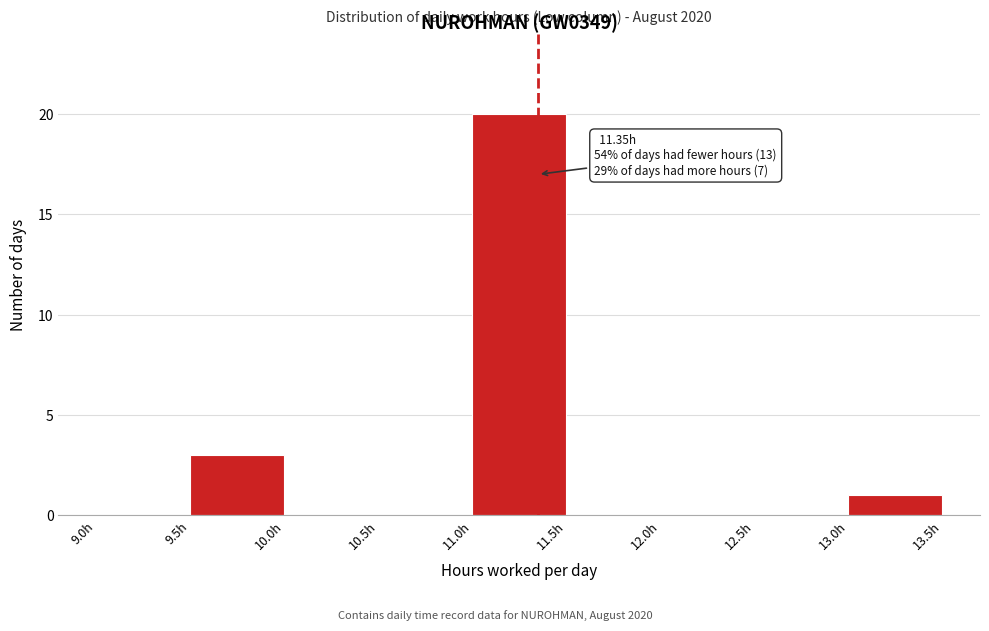

Which range on the x-axis has the tallest bar?

11.0 to 11.5